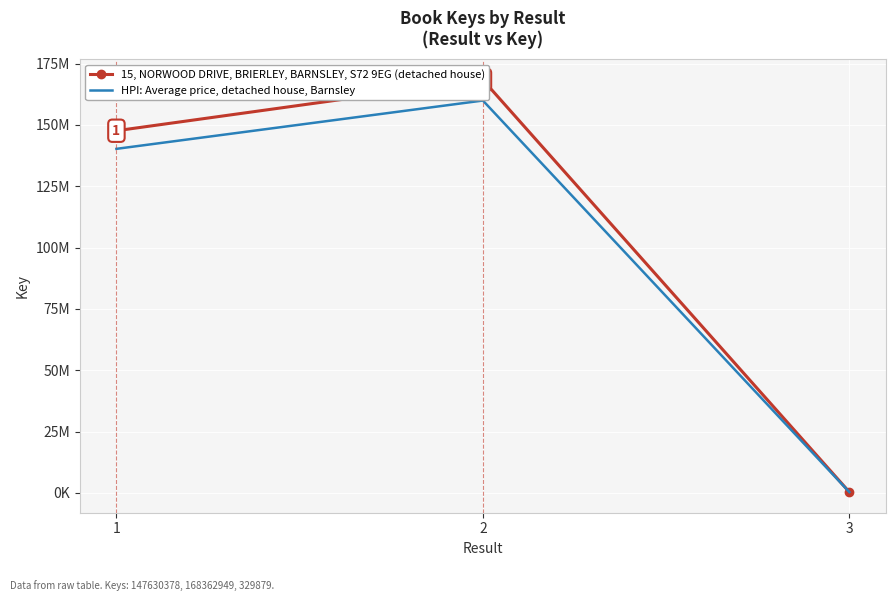

What is the minimum value for HPI: Average price, detached house, Barnsley?

313385.0